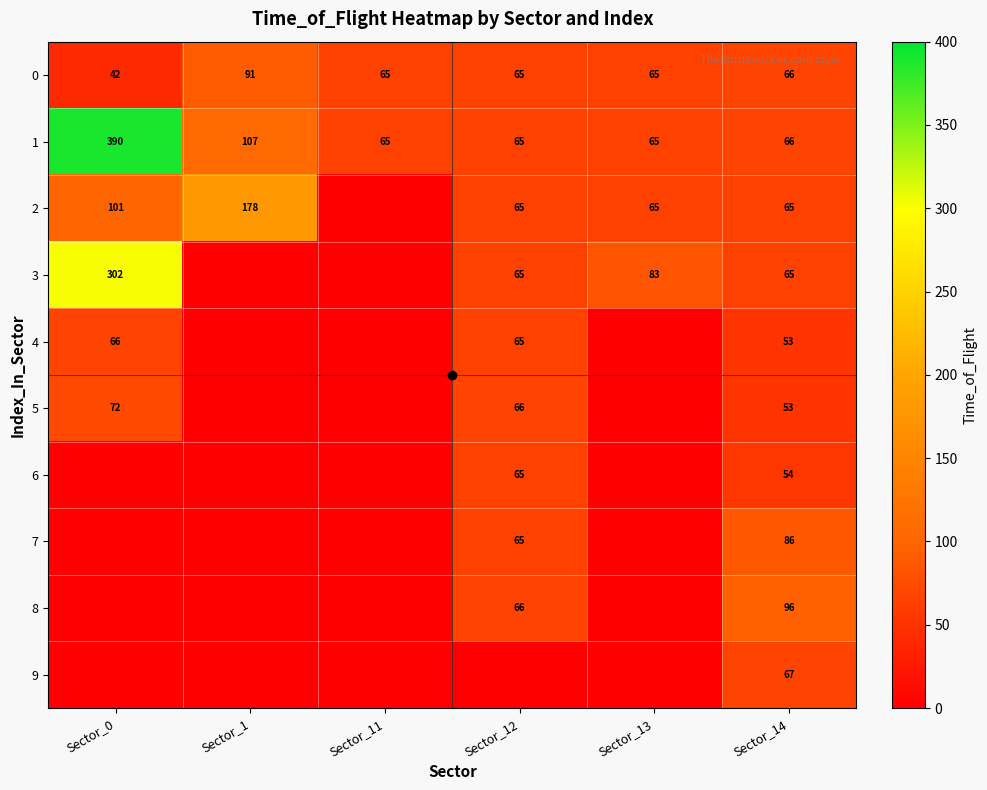

What is the difference between the maximum and minimum values in the 6 series?

65